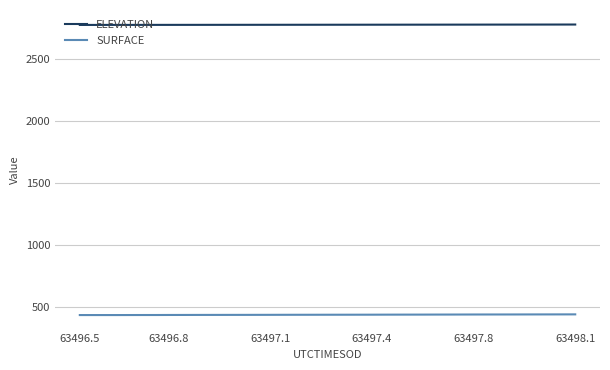

Which series has the largest total across all categories?

ELEVATION